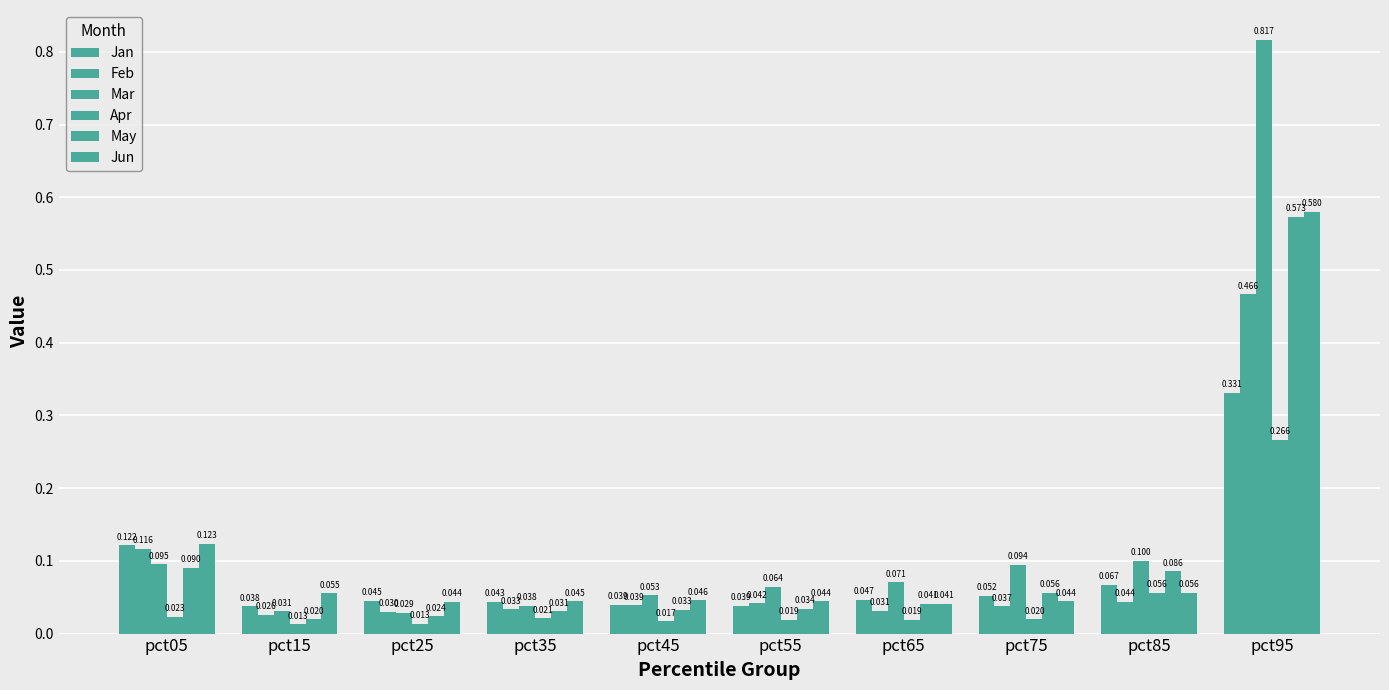

Is the value of Feb at pct65 greater than the value of May at pct85?

No